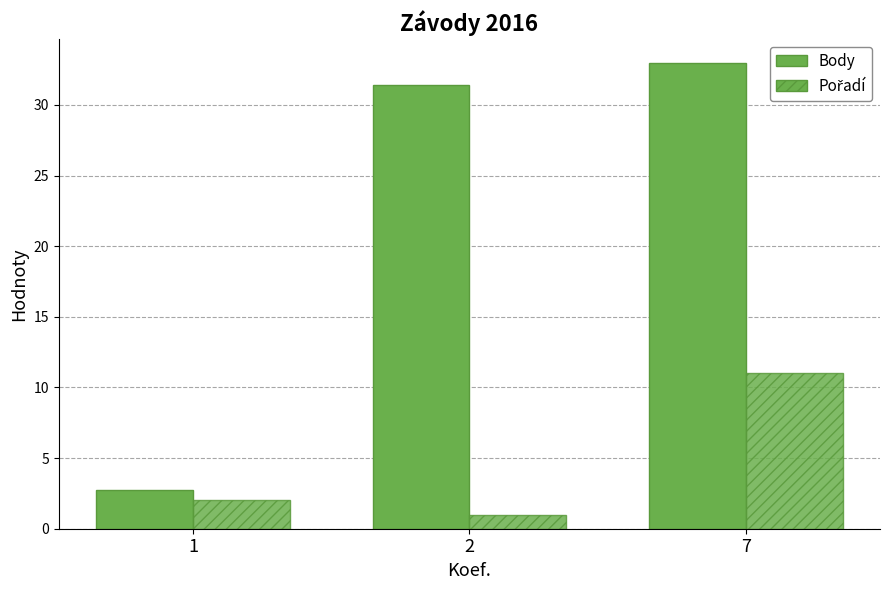

At which label does Body first exceed 31?

2